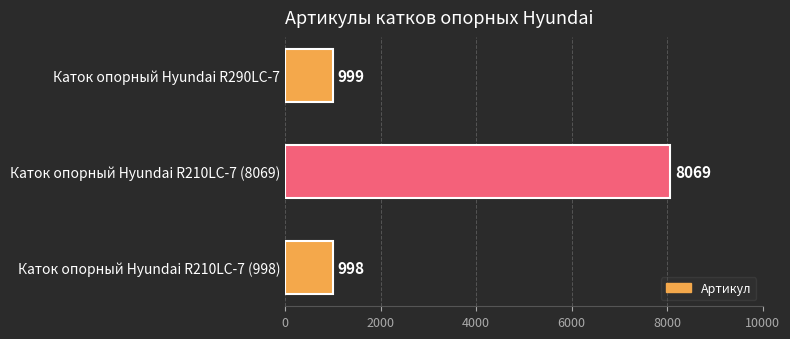

What is the change in value from Каток опорный Hyundai R290LC-7 to Каток опорный Hyundai R210LC-7 (8069)?

+7070